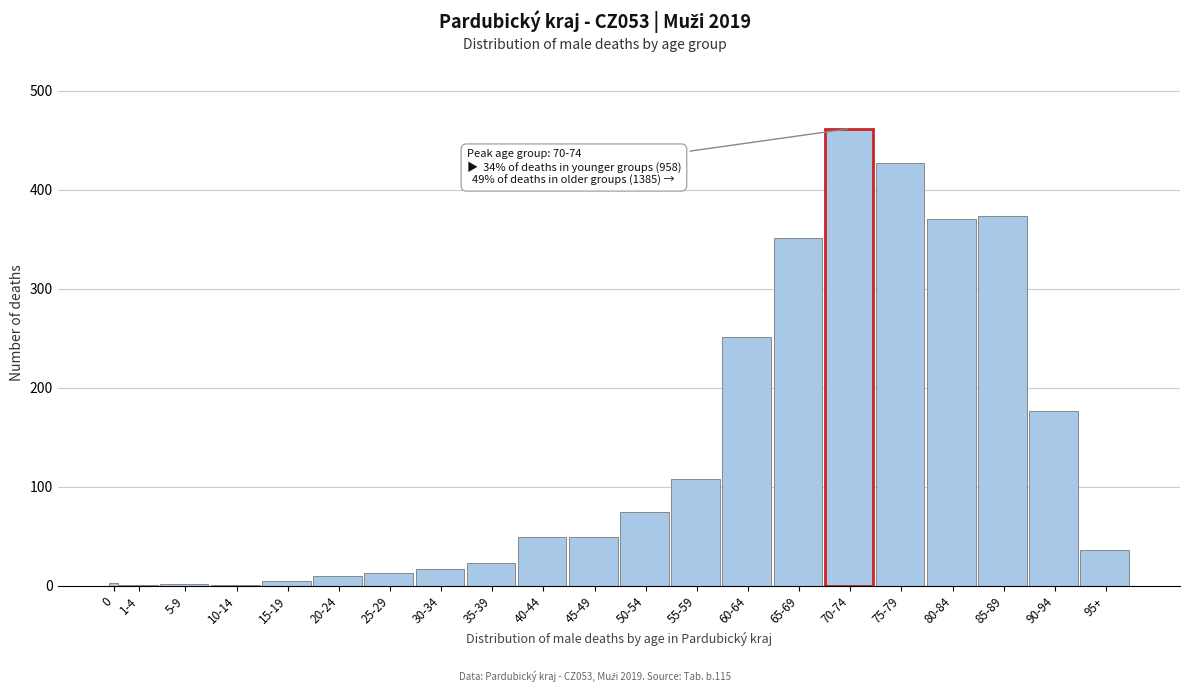

What is the maximum value shown in the chart?

462